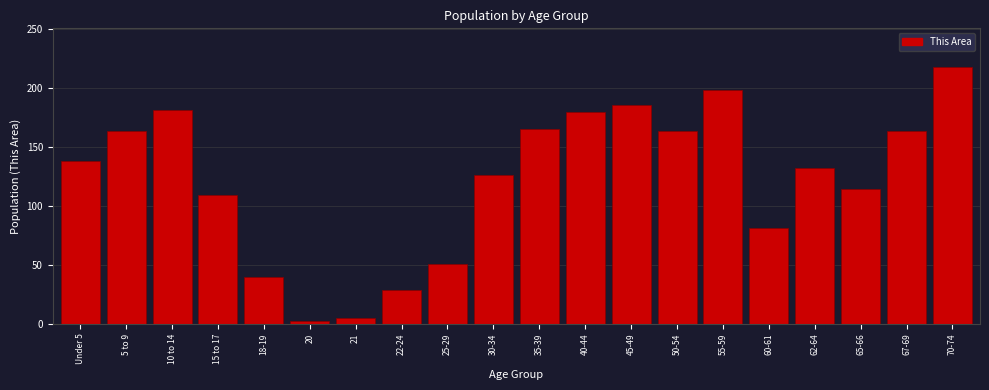

Which category has the highest value across all series?

70-74